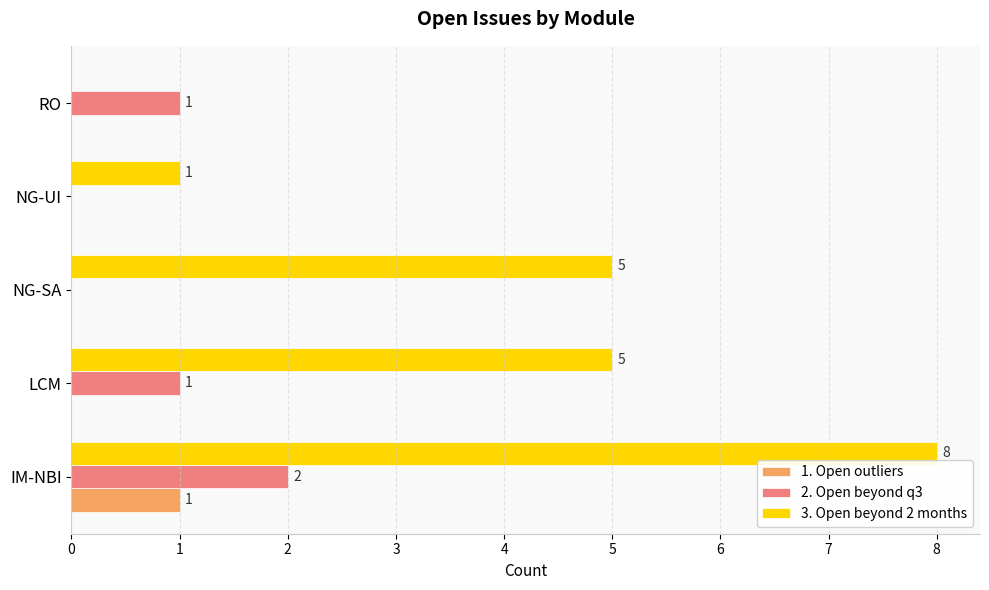

Count the number of data series in this chart.

3